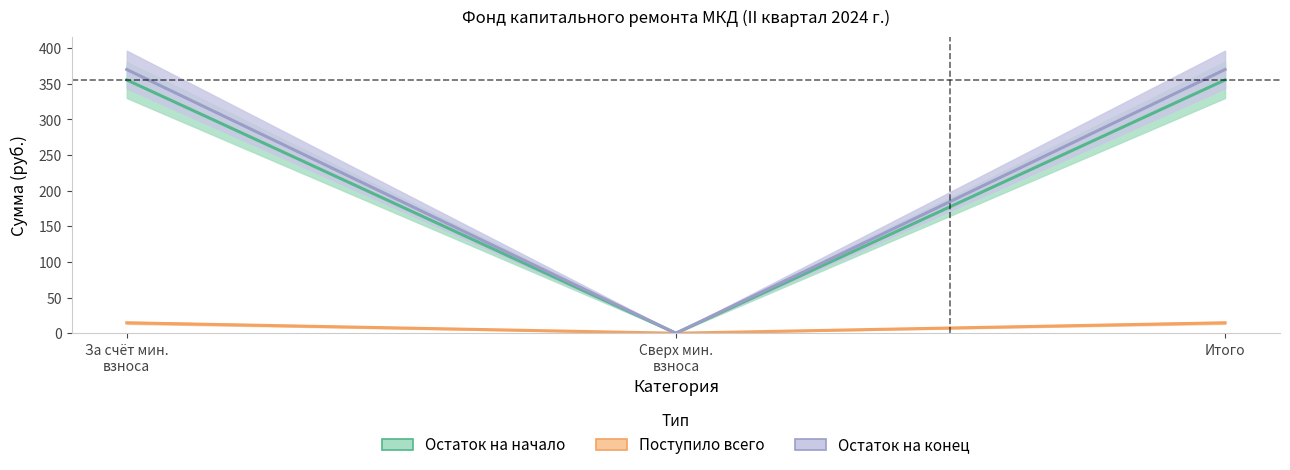

How many data points in Поступило всего are above 14?

2